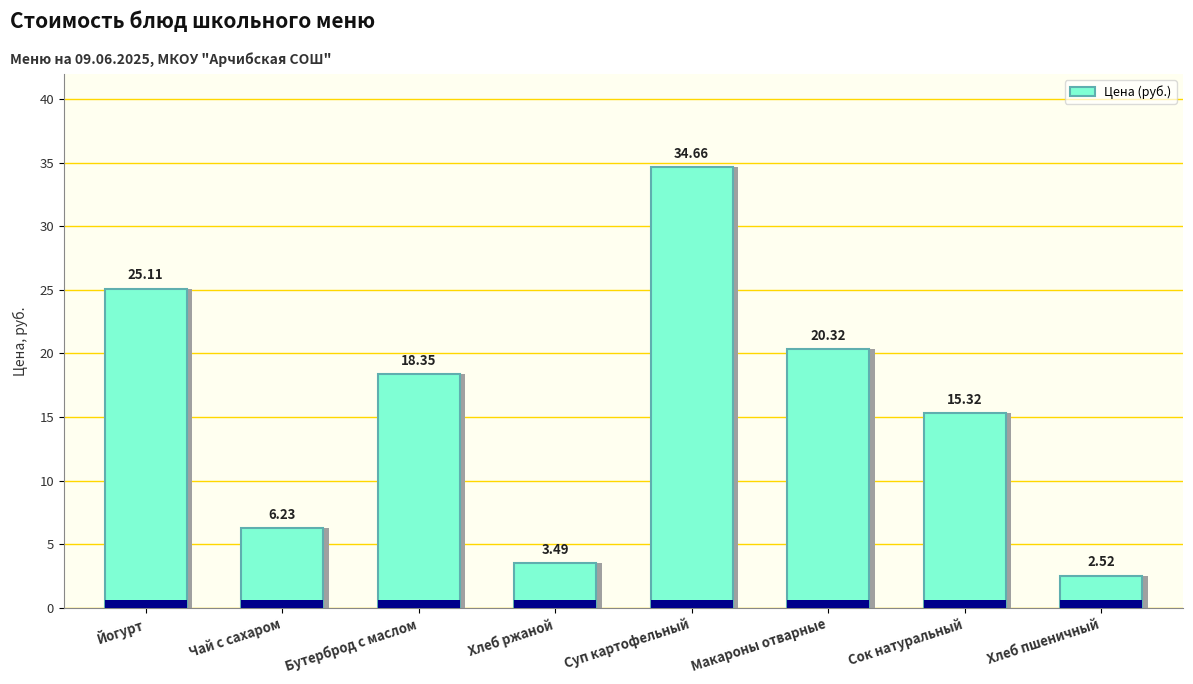

What is the sum of all values?

126.0